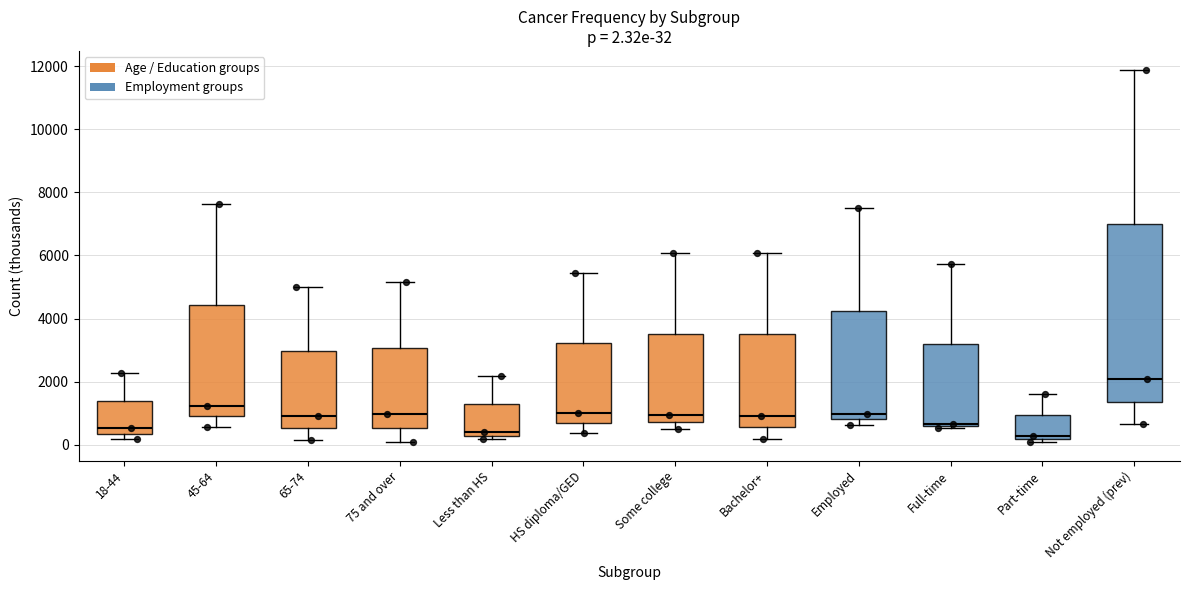

Comparing the boxes themselves (not the whiskers), which one is the tallest?

Not employed (prev)